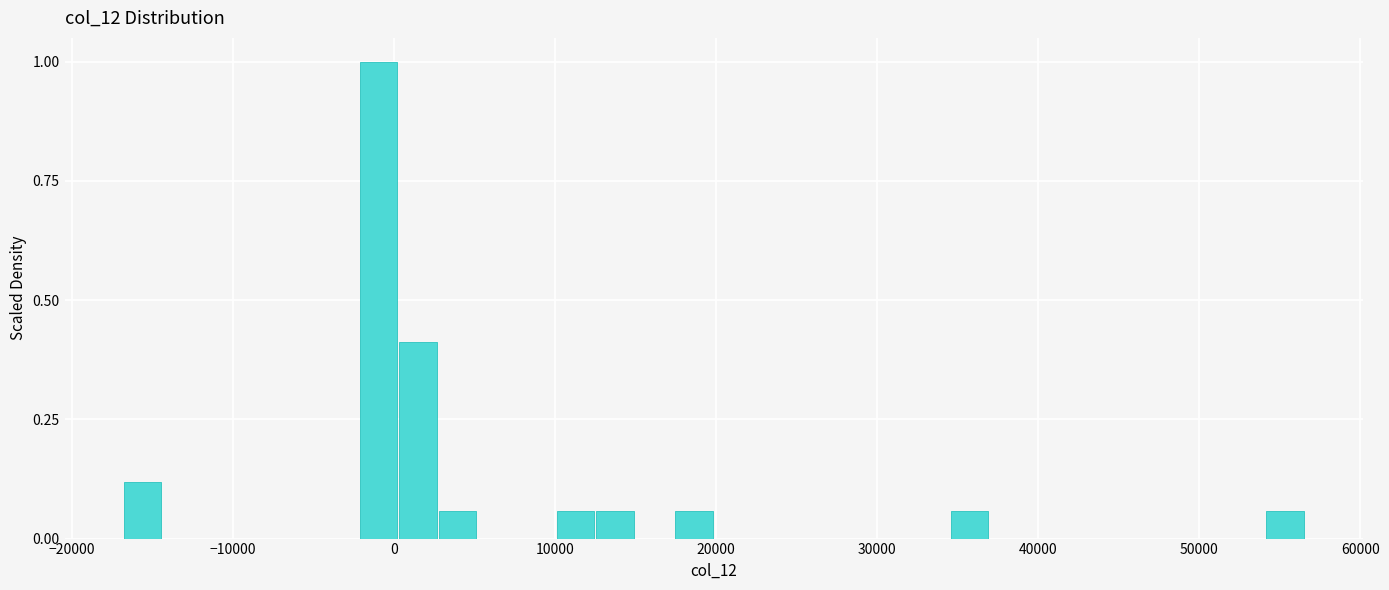

Around what value on the x-axis is the tallest bar? Give the approximate position of its centre, as read against the axis.

-1000